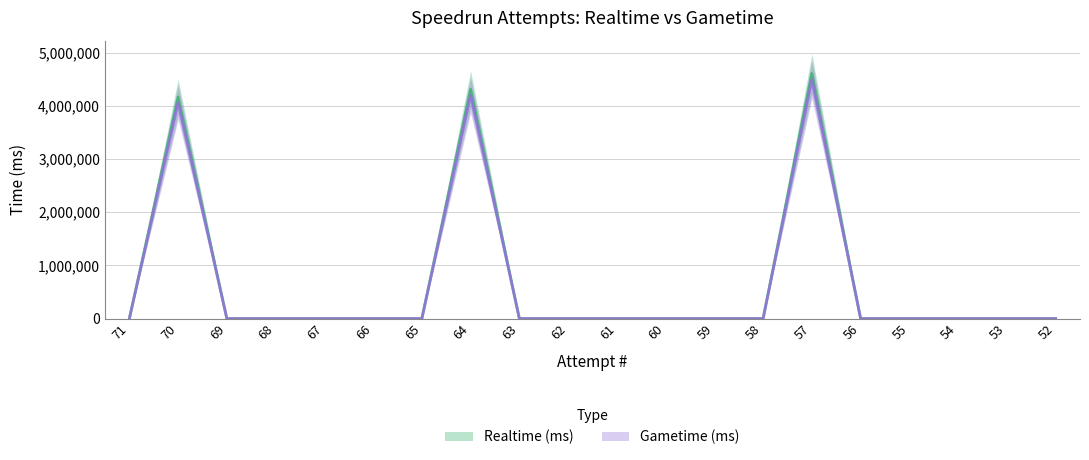

Reading left to right, transcribe all the data shown in this chart.

Realtime (ms): 71=0	70=4164550	69=0	68=0	67=0	66=0	65=0	64=4312448	63=0	62=0	61=0	60=0	59=0	58=0	57=4607164	56=0	55=0	54=0	53=0	52=0
Gametime (ms): 71=0	70=4063183	69=0	68=0	67=0	66=0	65=0	64=4201853	63=0	62=0	61=0	60=0	59=0	58=0	57=4493257	56=0	55=0	54=0	53=0	52=0